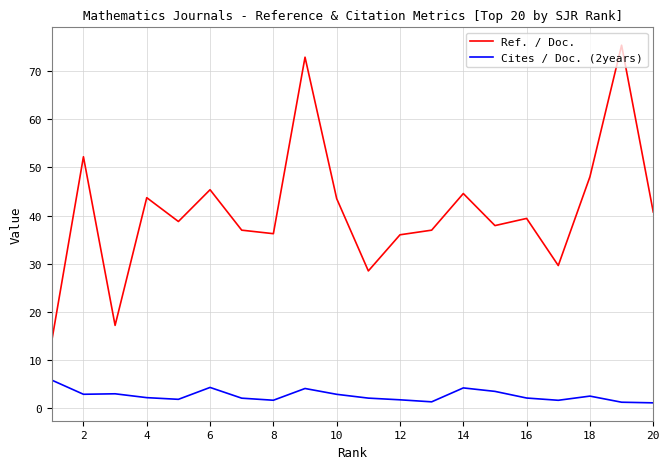

True or false: Ref. / Doc. and Cites / Doc. (2years) intersect in this chart.

False